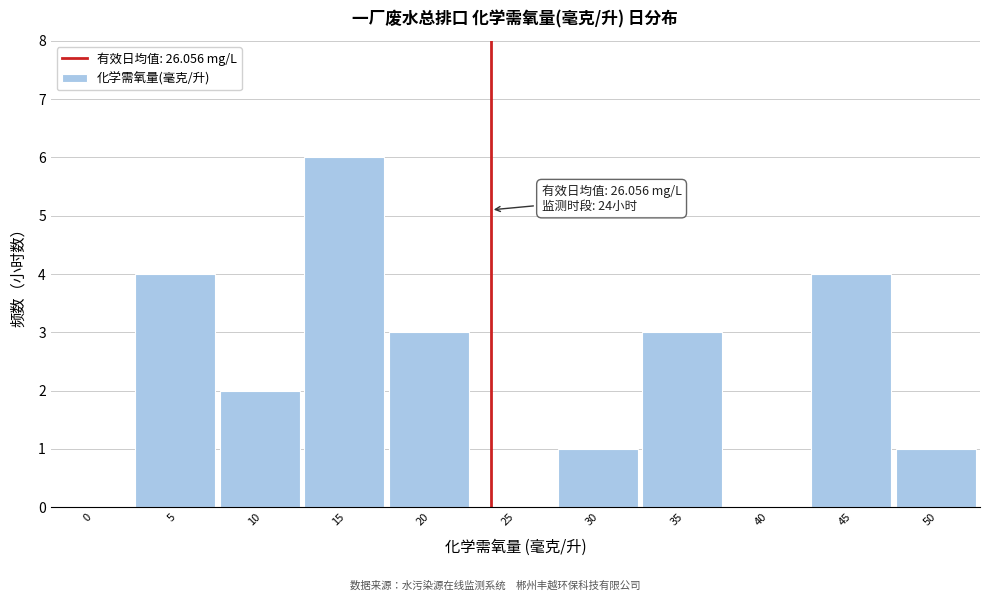

Reading left to right, what are all the values shown in this chart?

0=0	5=4	10=2	15=6	20=3	25=0	30=1	35=3	40=0	45=4	50=1